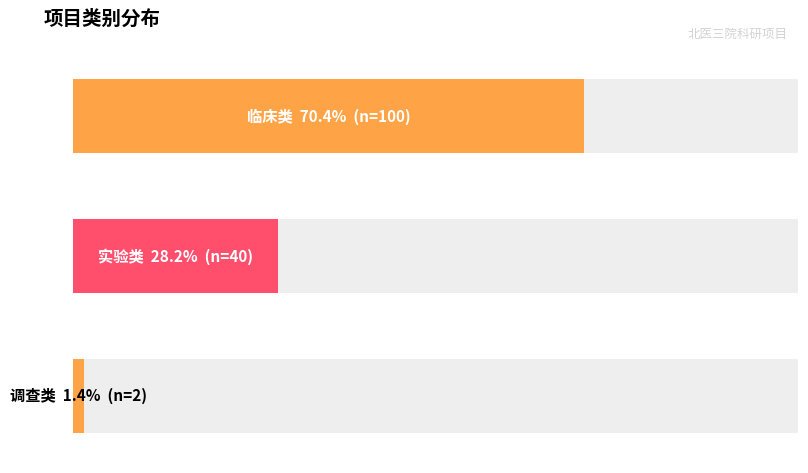

Reading left to right, transcribe all the data shown in this chart.

counts=100	1=40	2=2